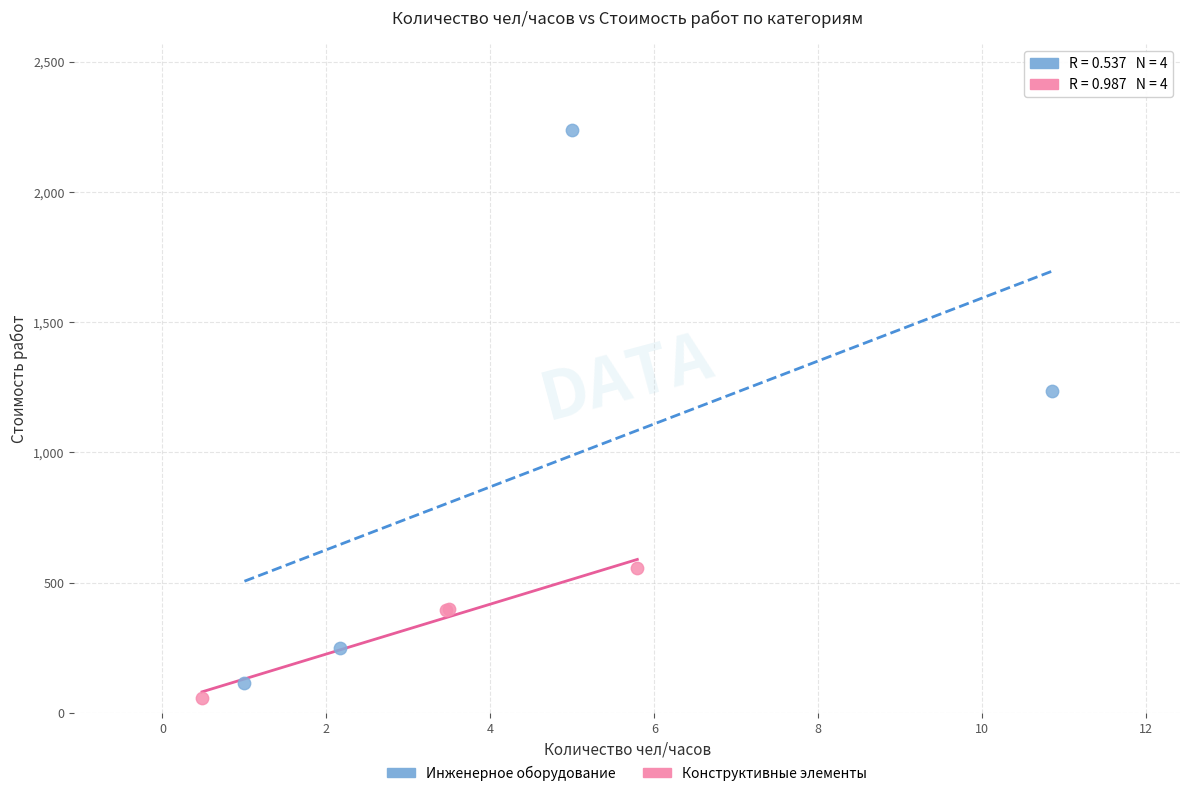

Which series contains the highest Y value?

Инженерное оборудование